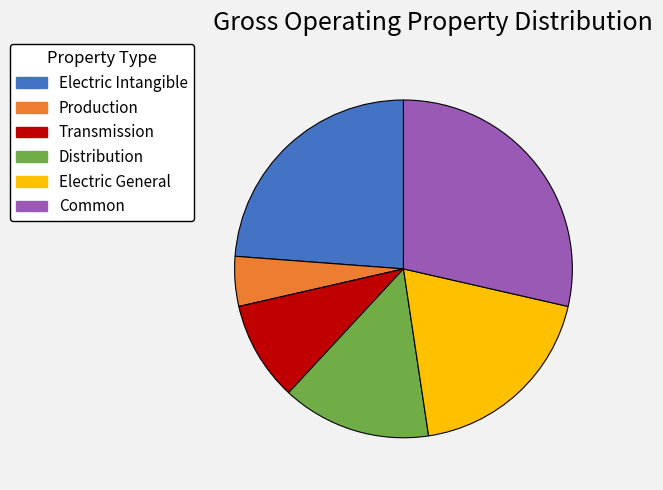

Rank the categories by value from lowest to highest.

Production, Transmission, Distribution, Electric General, Electric Intangible, Common